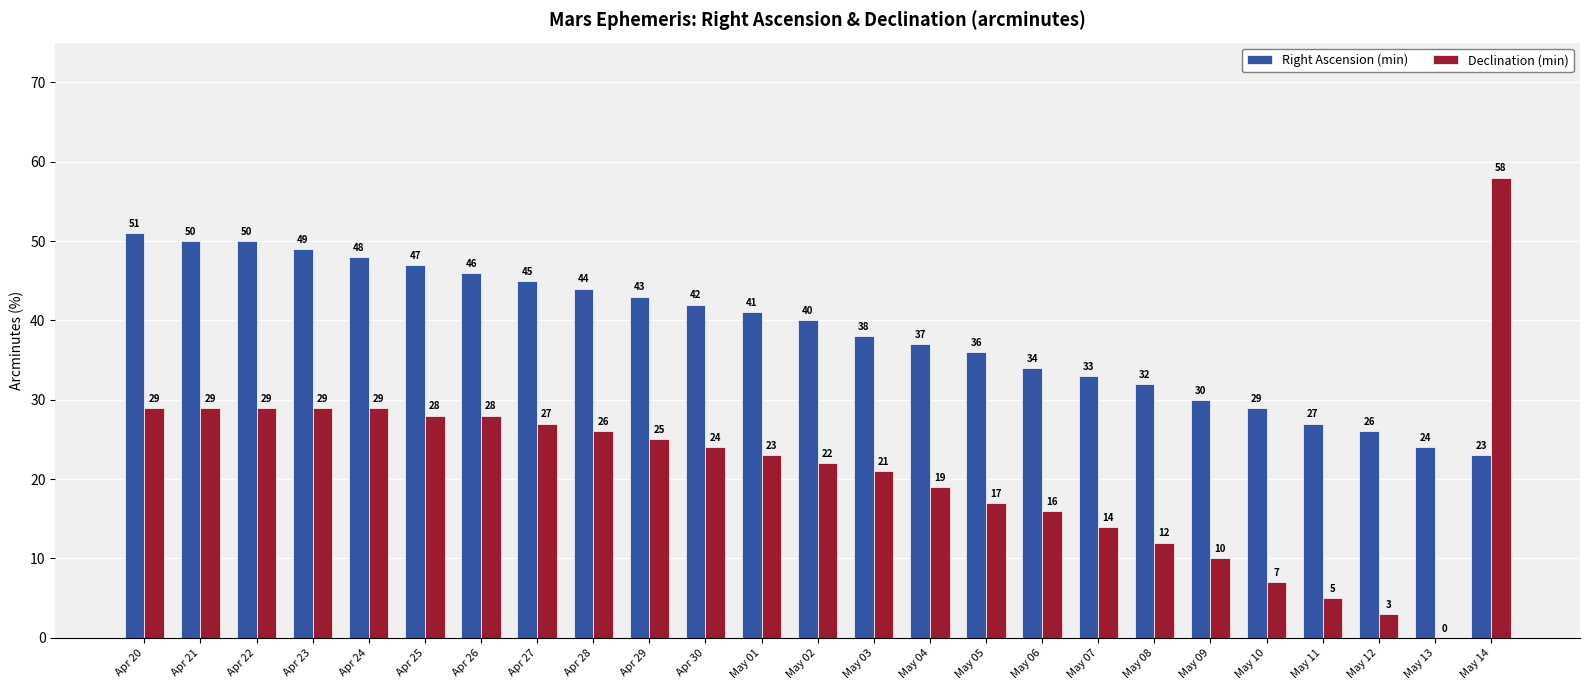

Which series changed the most between May 06 and May 14?

Declination (min)